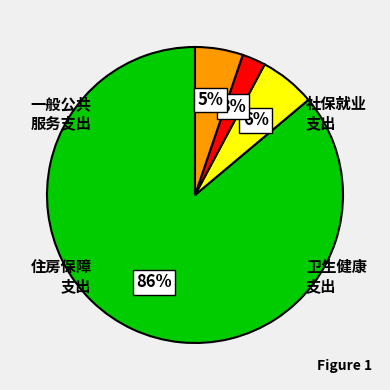

Does any single category account for the majority?

Yes